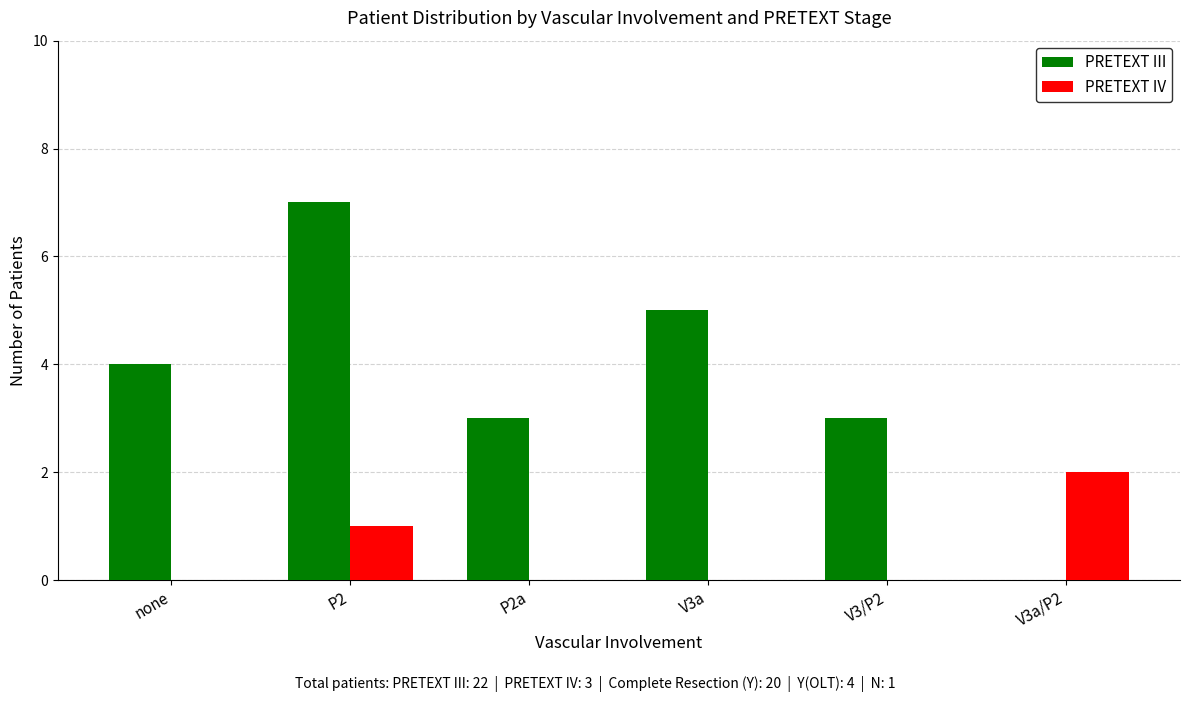

Is it true that PRETEXT III equals 5 at V3a?

True